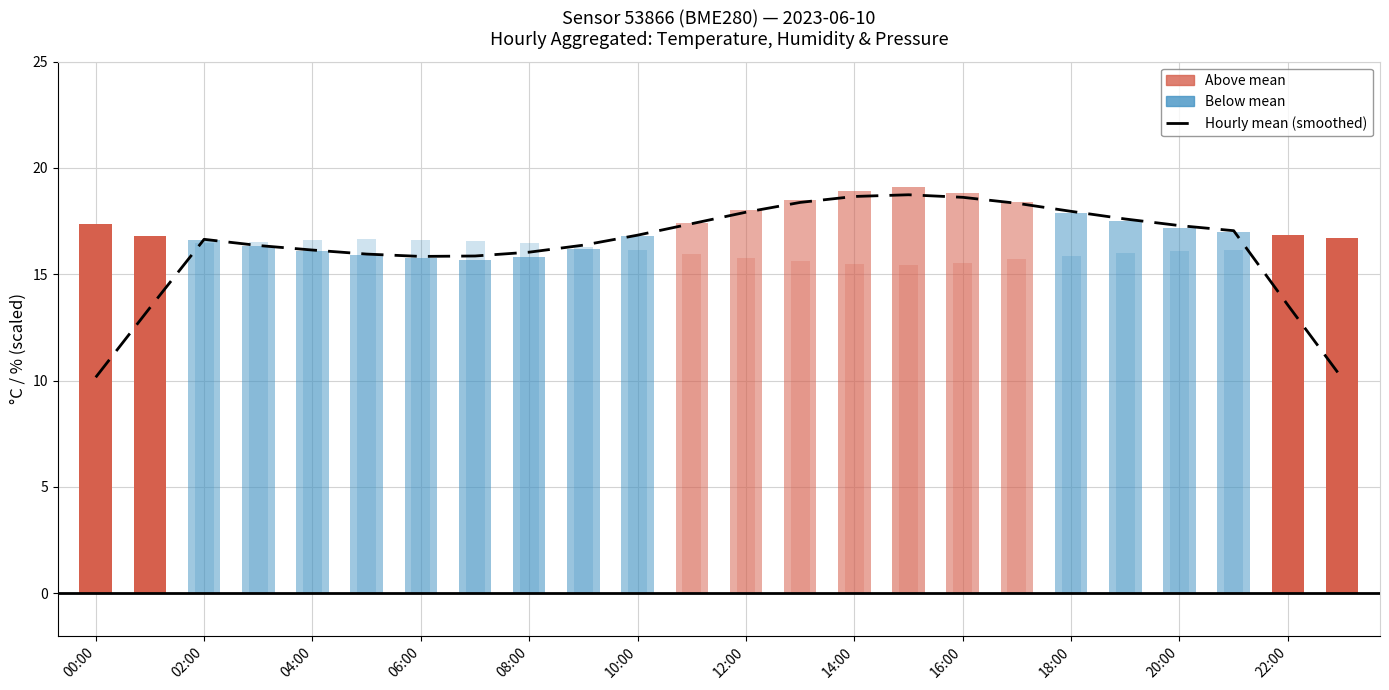

At which category does the chart reach its peak across all series?

15